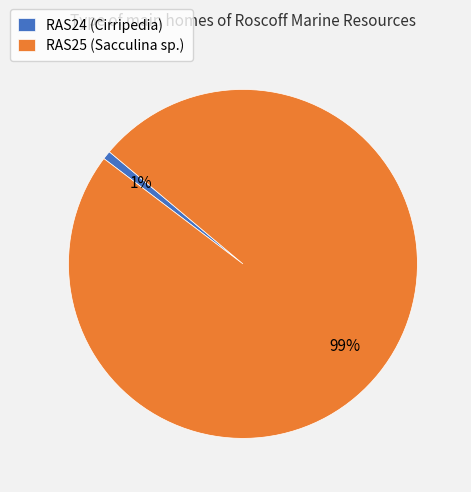

Count the number of slices in the pie.

2